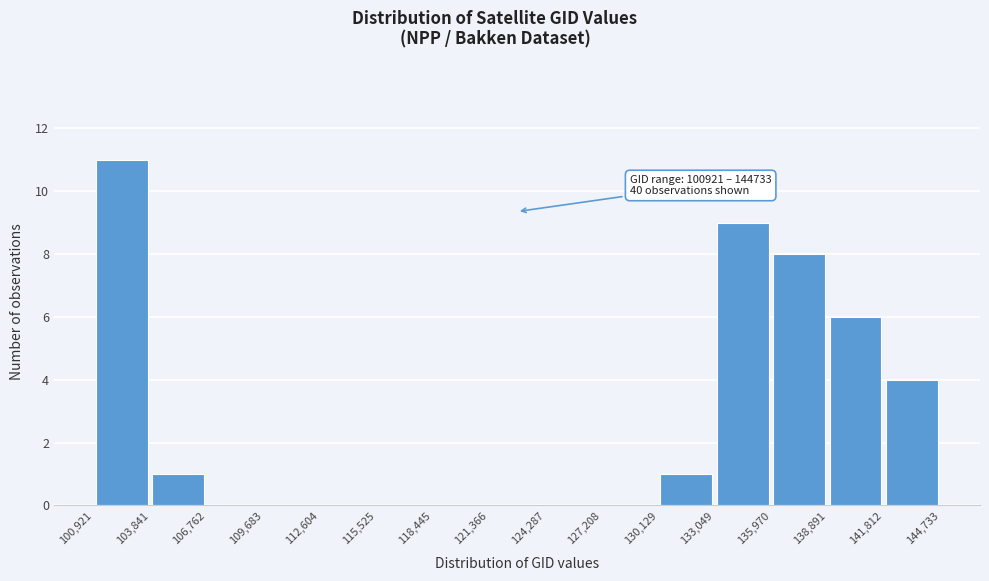

Over which range of the x-axis is the bar tallest?

100,921 to 103,841